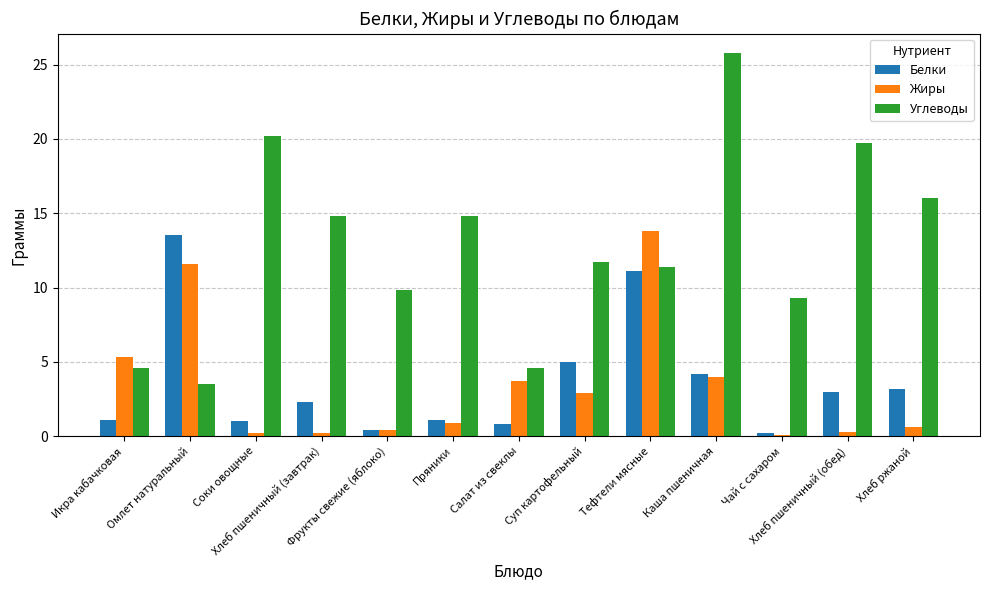

What position from the left is Хлеб ржаной?

13